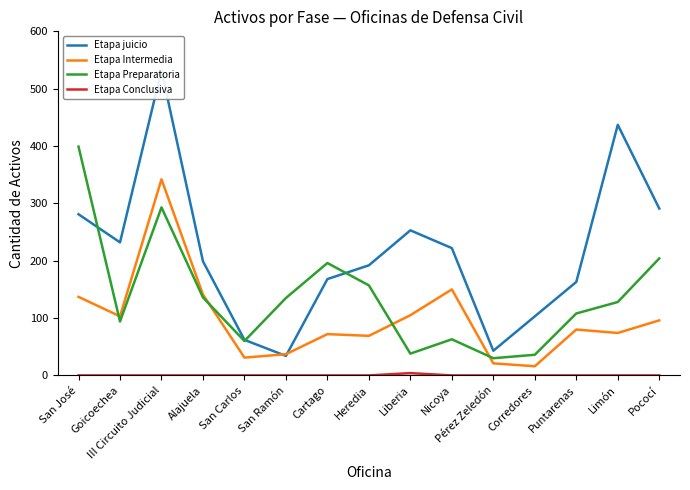

What is the difference between the Etapa Preparatoria values at San José and Limón?

271